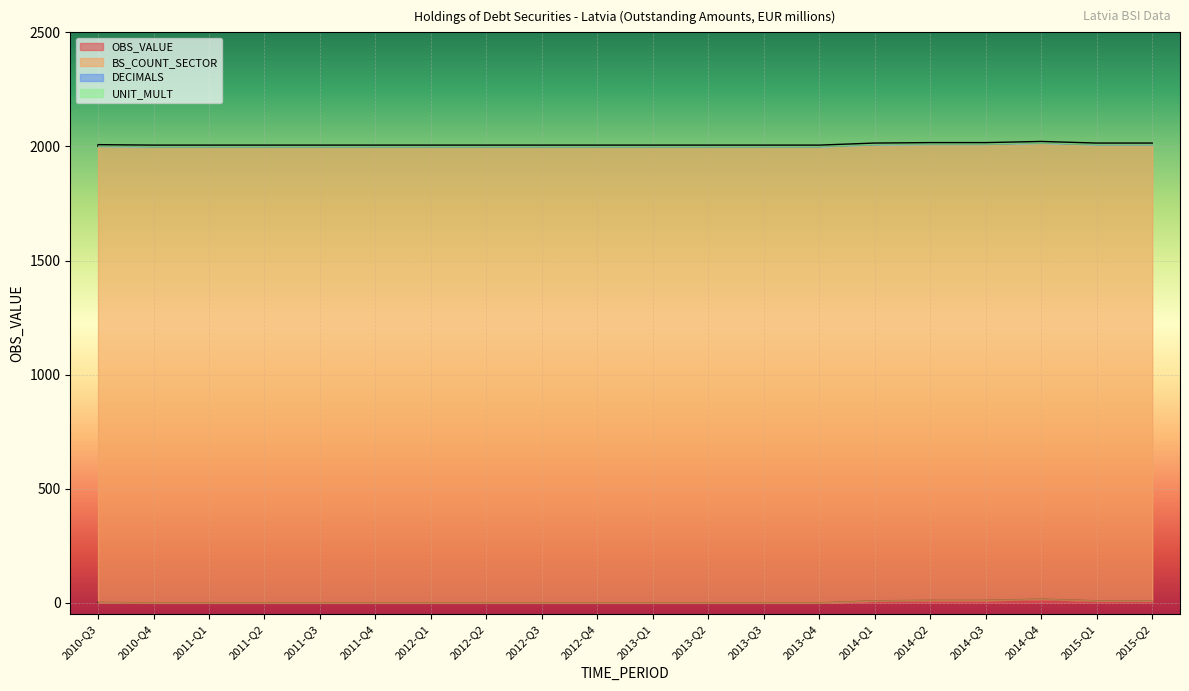

At which label does OBS_VALUE reach its peak?

2014-Q4